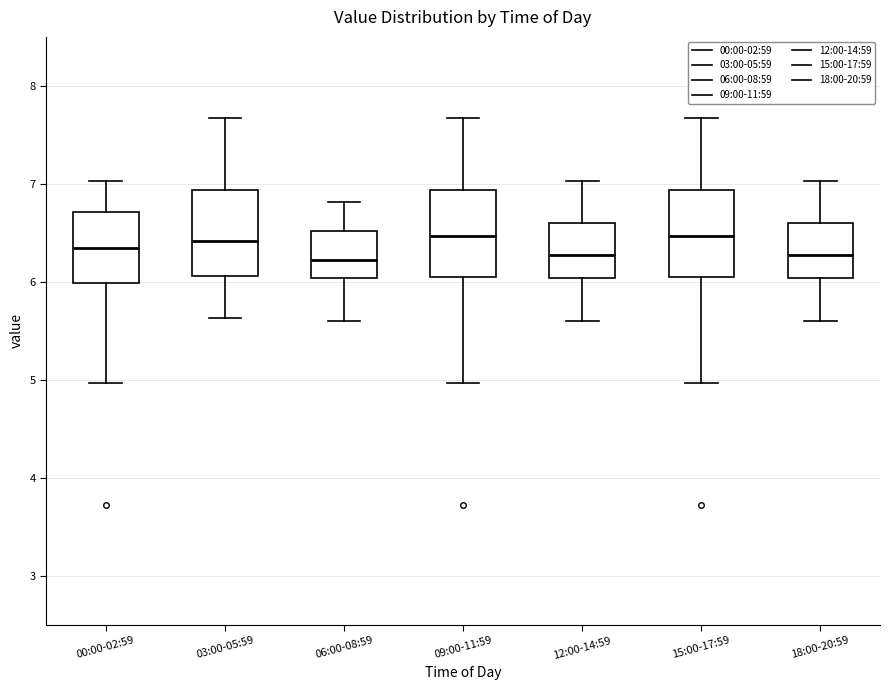

Reading left to right, read every box against the y-axis: the position of its median line, the range the box covers, and the ends of its whiskers. The values are not printed on the chart, so give them approximately, as read against the axis.

00:00-02:59: median 6.4, box 6.0 to 6.7, whiskers 5.0 to 7.0
03:00-05:59: median 6.4, box 6.1 to 6.9, whiskers 5.6 to 7.7
06:00-08:59: median 6.2, box 6.0 to 6.5, whiskers 5.6 to 6.8
09:00-11:59: median 6.5, box 6.1 to 6.9, whiskers 5.0 to 7.7
12:00-14:59: median 6.3, box 6.0 to 6.6, whiskers 5.6 to 7.0
15:00-17:59: median 6.5, box 6.1 to 6.9, whiskers 5.0 to 7.7
18:00-20:59: median 6.3, box 6.0 to 6.6, whiskers 5.6 to 7.0